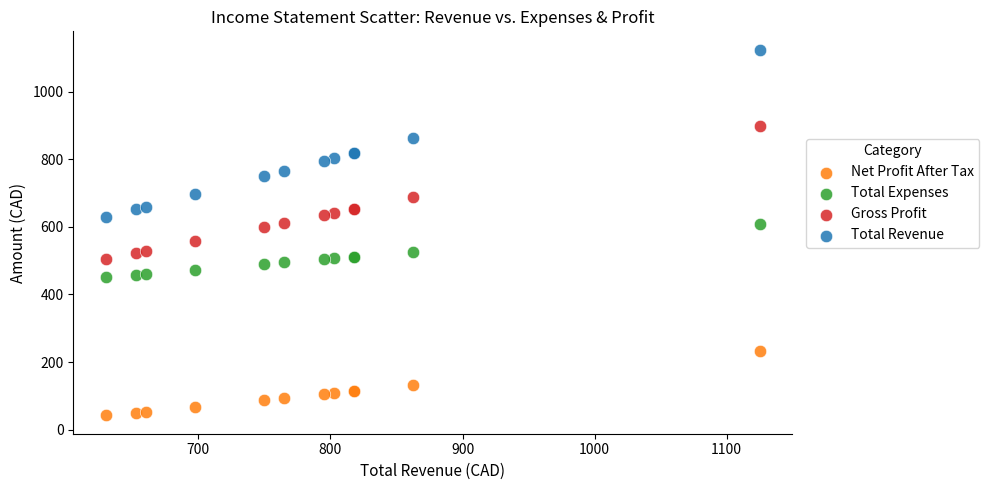

Which series has the largest Y range (max minus min)?

Total Revenue